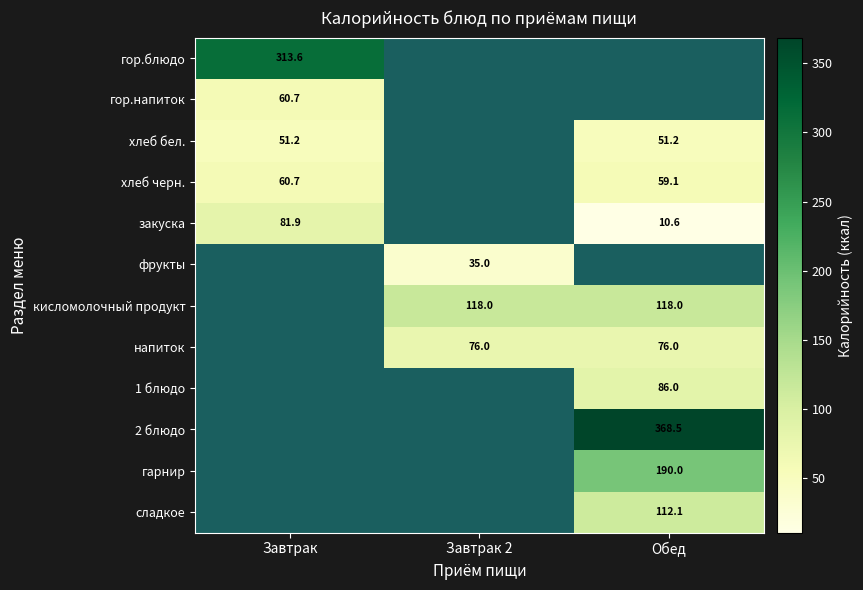

At which label is хлеб бел. closest to 51?

Завтрак